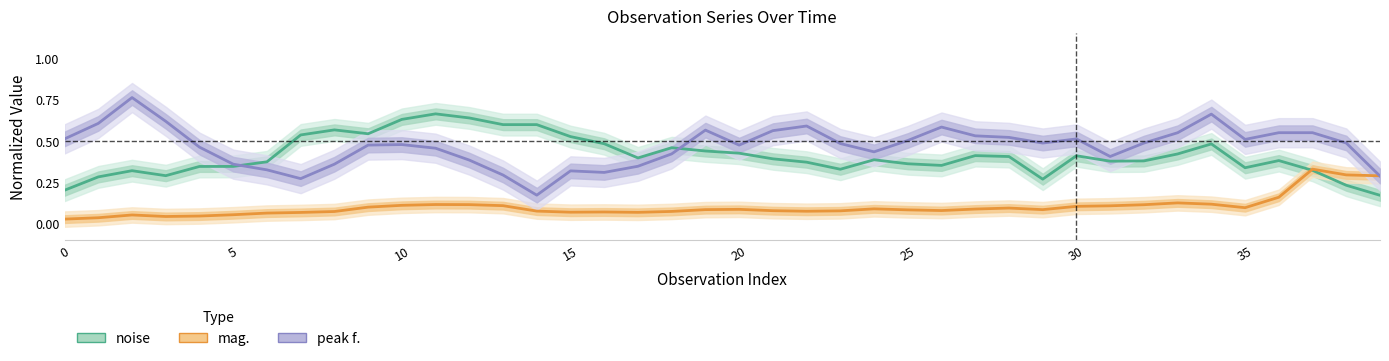

How many data points does each series have?

40